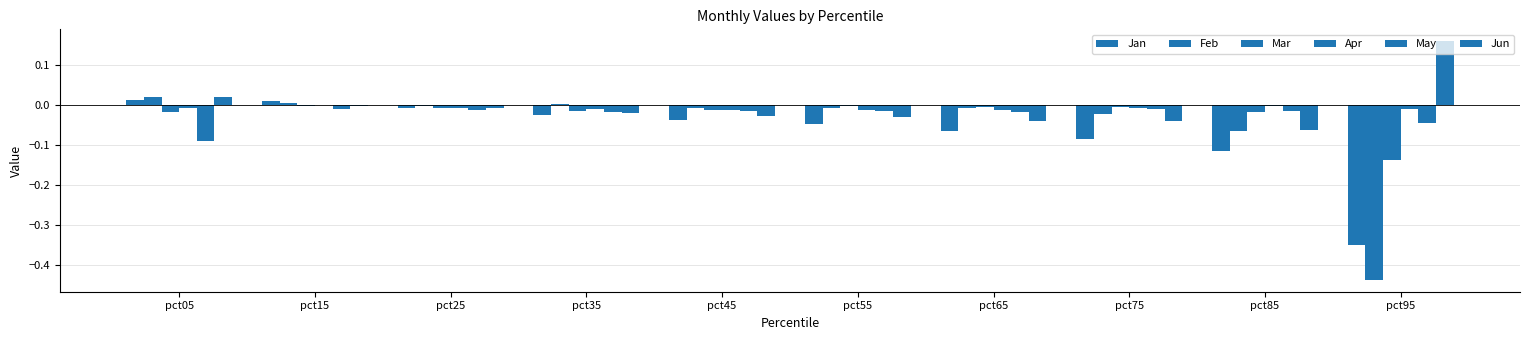

Between pct35 and pct25, which is larger?

pct25